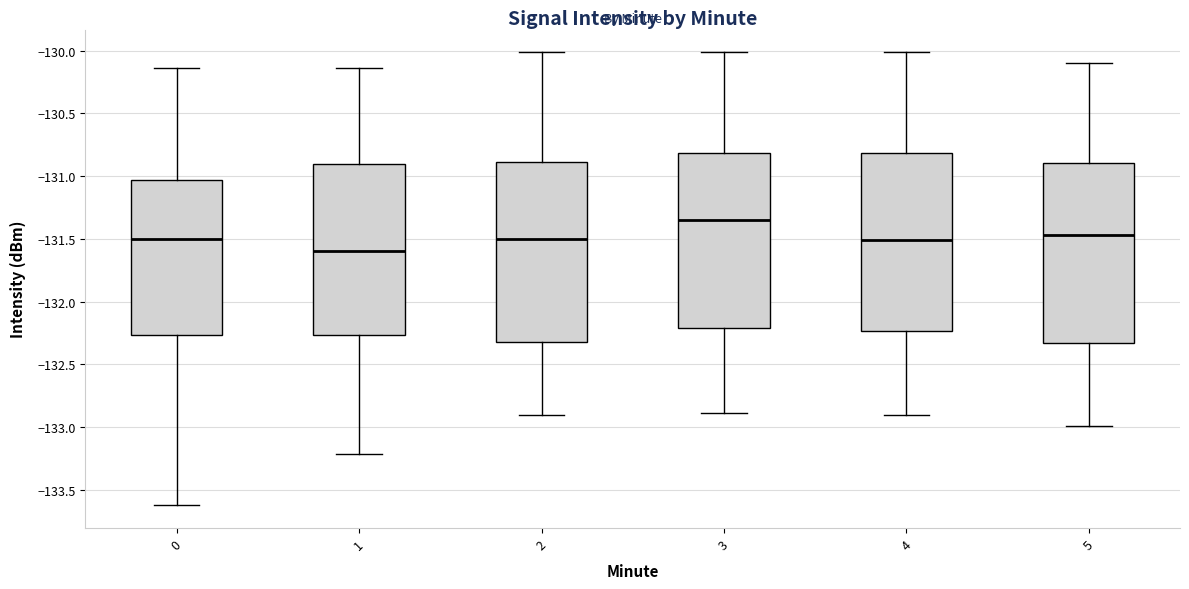

Where does the median line of the box at x = 2 sit on the y-axis? The values are not printed on the chart, so give them approximately, as read against the axis.

-131.50